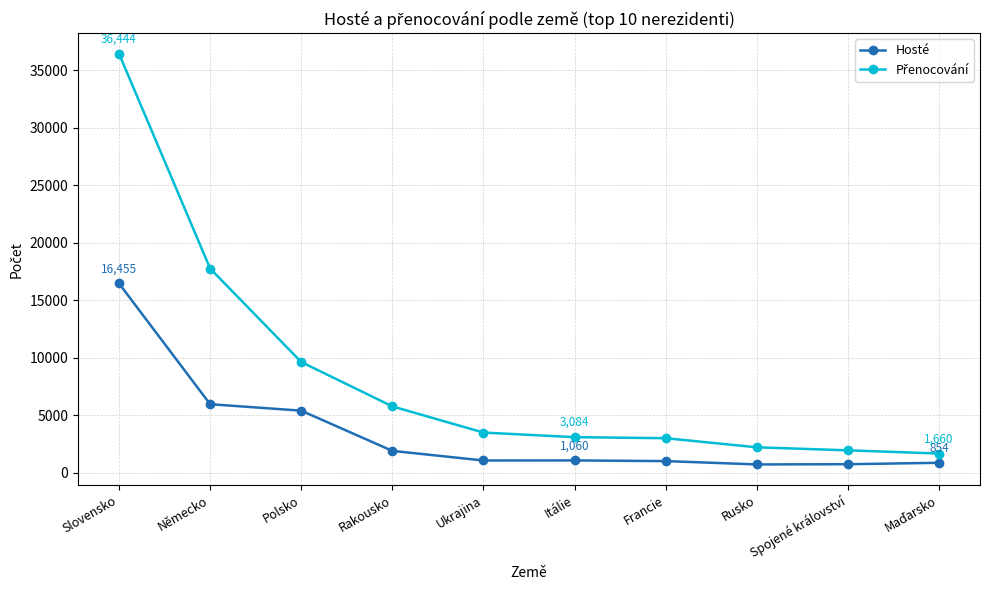

What is the label of the 4th point from the right?

Francie